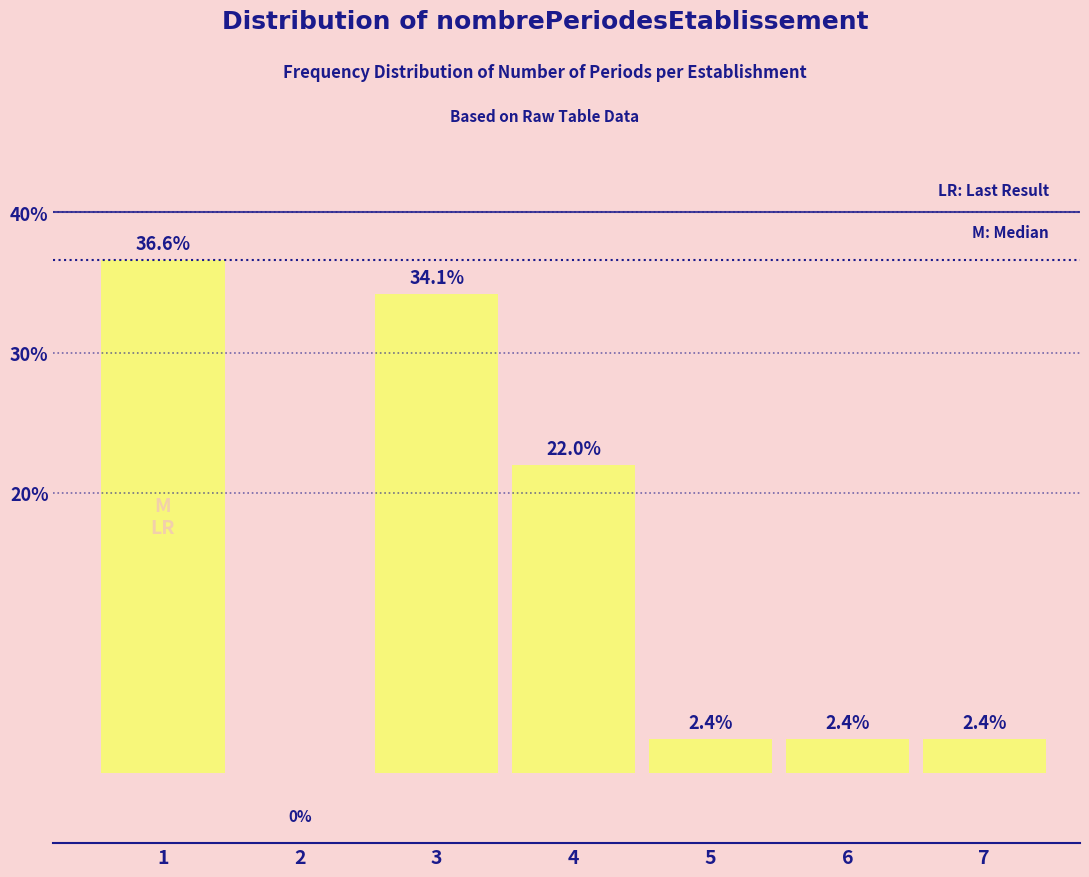

Reading left to right, list all the values displayed in this chart.

1=36.6	2=0.0	3=34.1	4=22.0	5=2.4	6=2.4	7=2.4